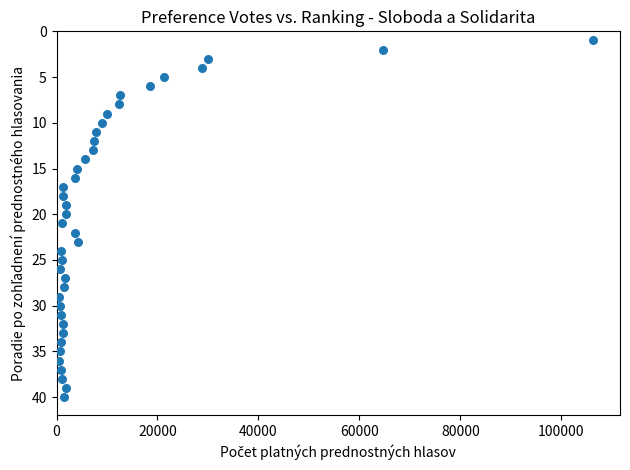

What is the range of Y values (max minus min)?

39